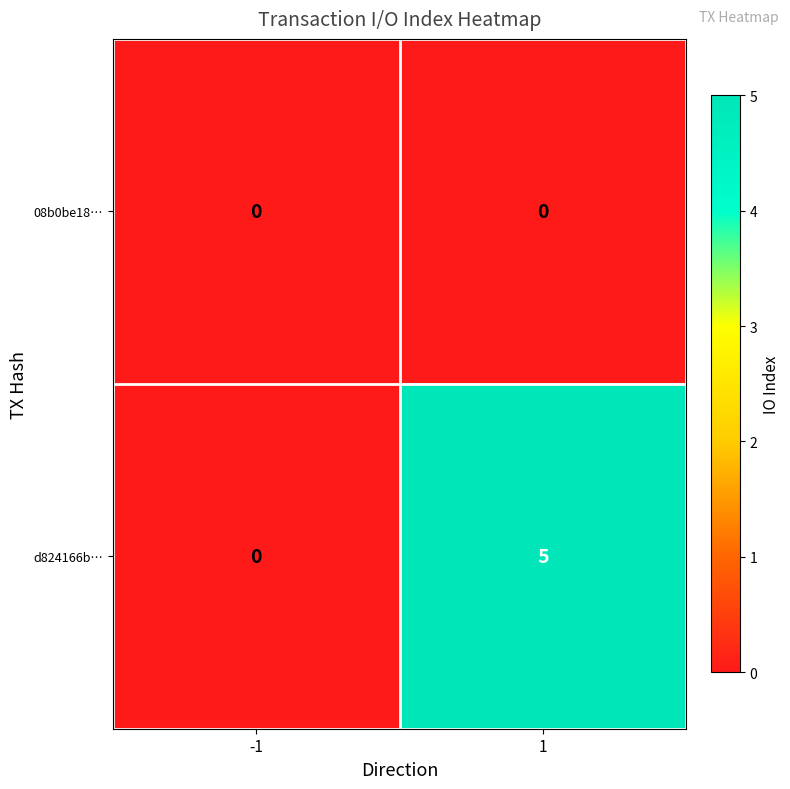

Which series has the largest range (max minus min)?

d824166b…